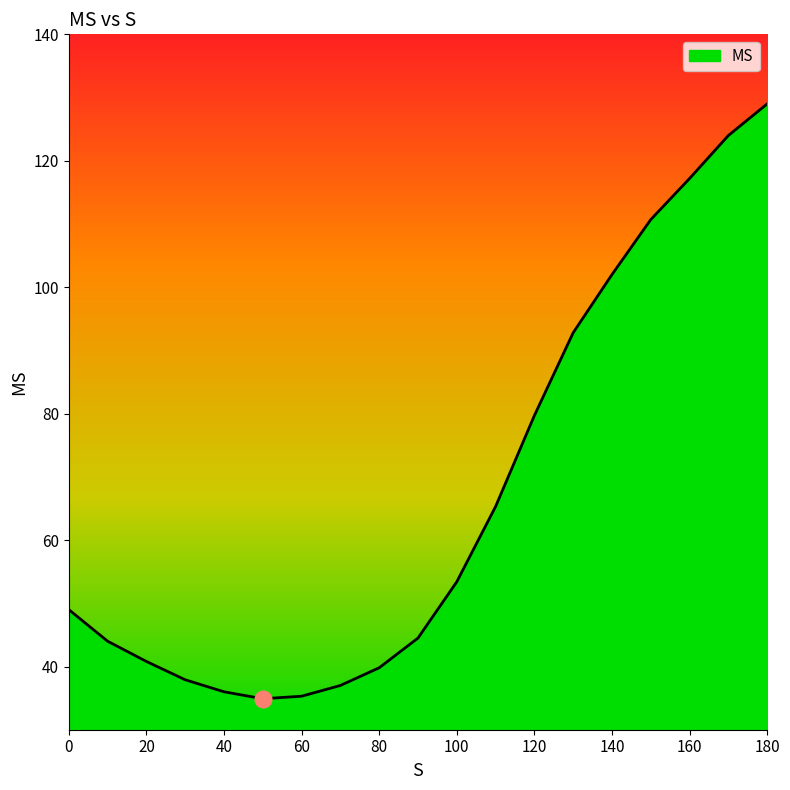

What is the difference between the maximum and minimum values?

94.1